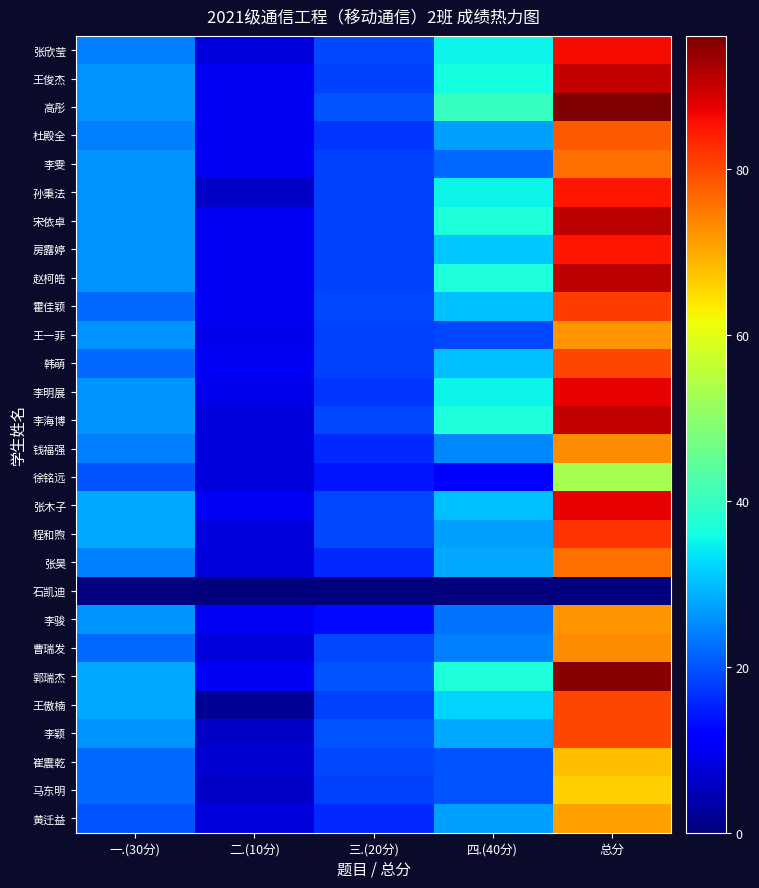

How many distinct data groups are displayed?

28